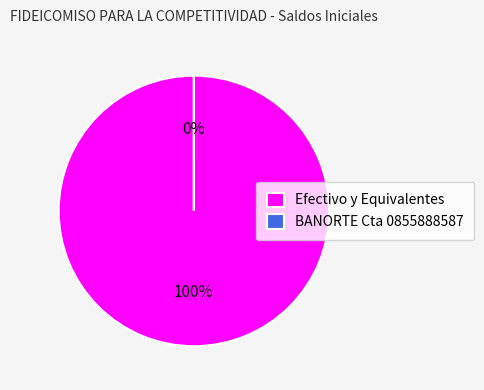

Which slice is the smallest?

BANORTE Cta 0855888587